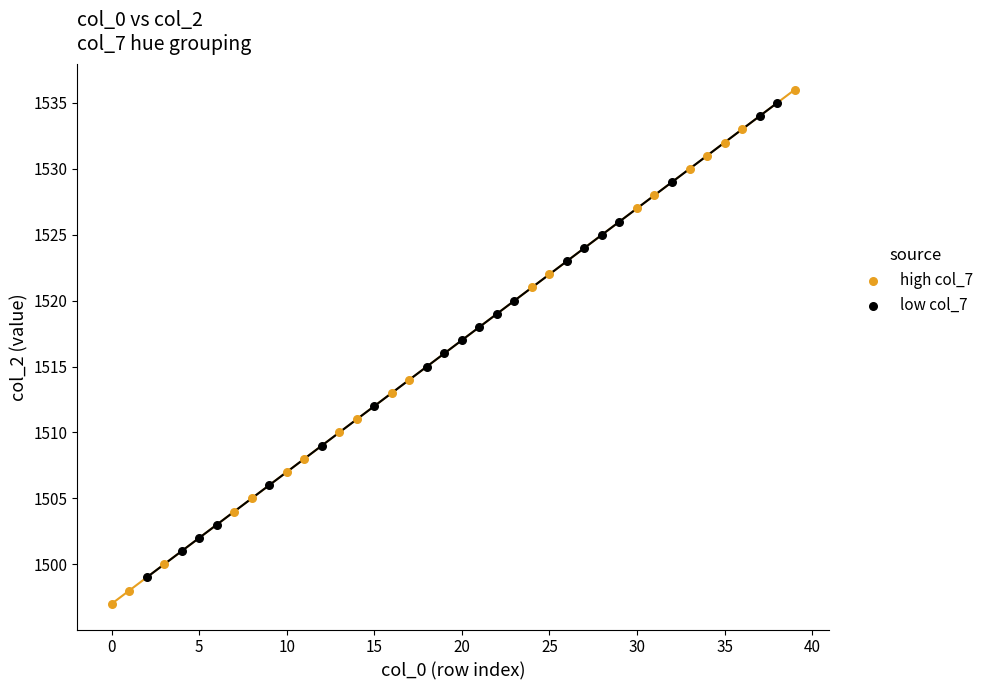

Which series has the widest spread of Y values?

high col_7